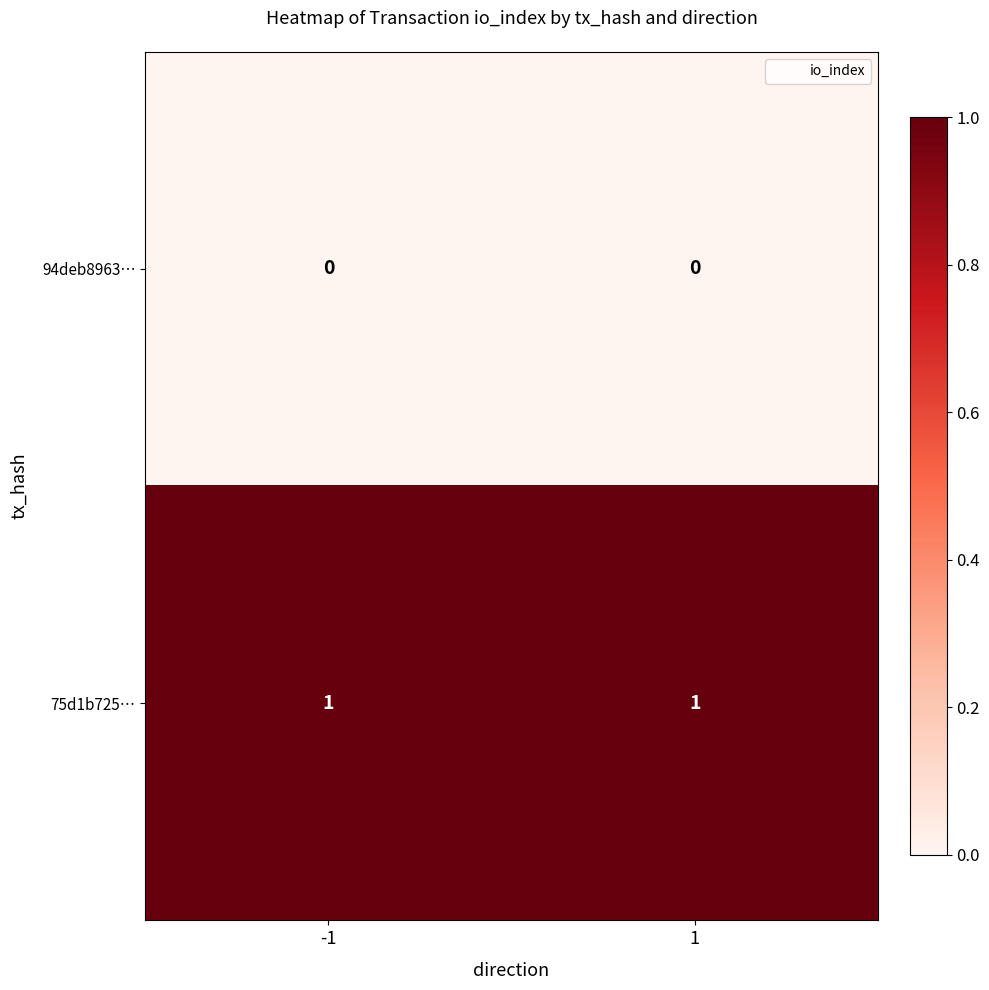

The value of 75d1b725… at -1 is 1. True or false?

True